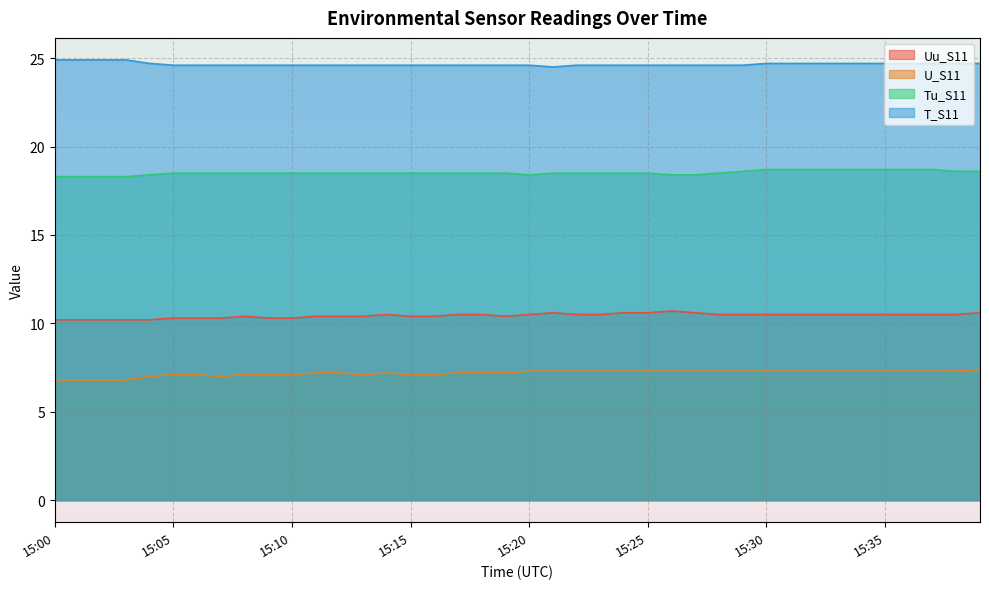

What are all the series names shown in the legend?

Uu_S11, U_S11, Tu_S11, T_S11